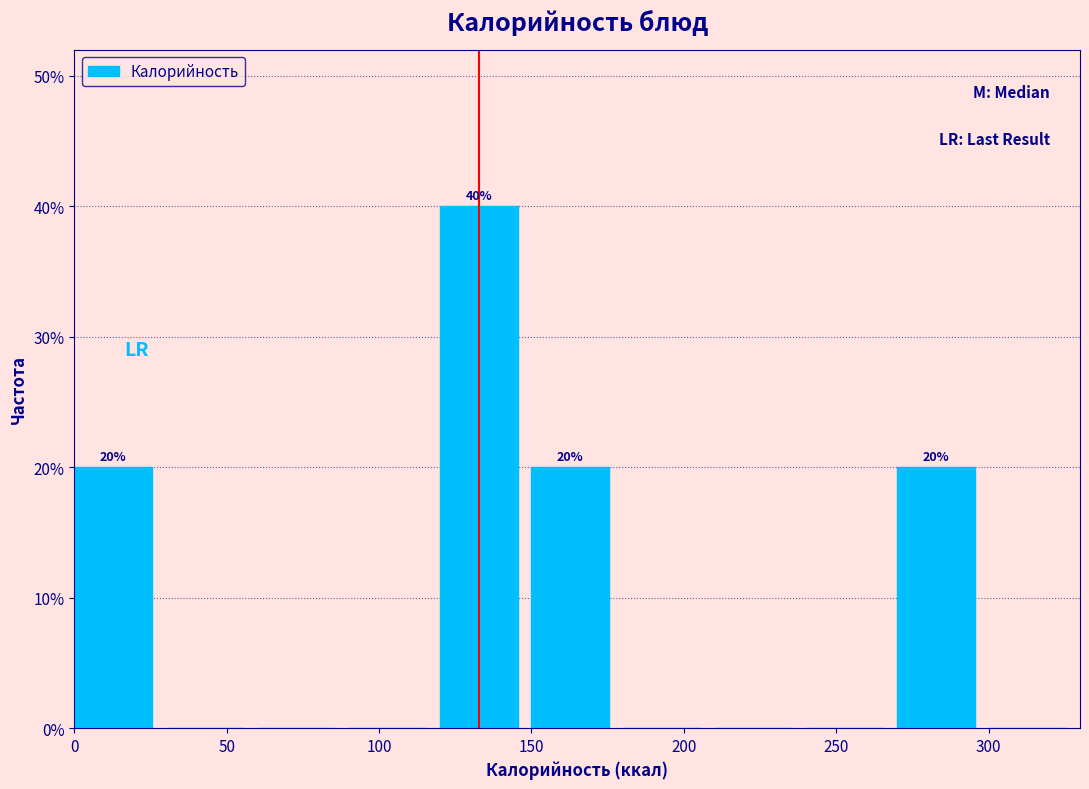

Which range on the x-axis has the tallest bar?

120 to 150